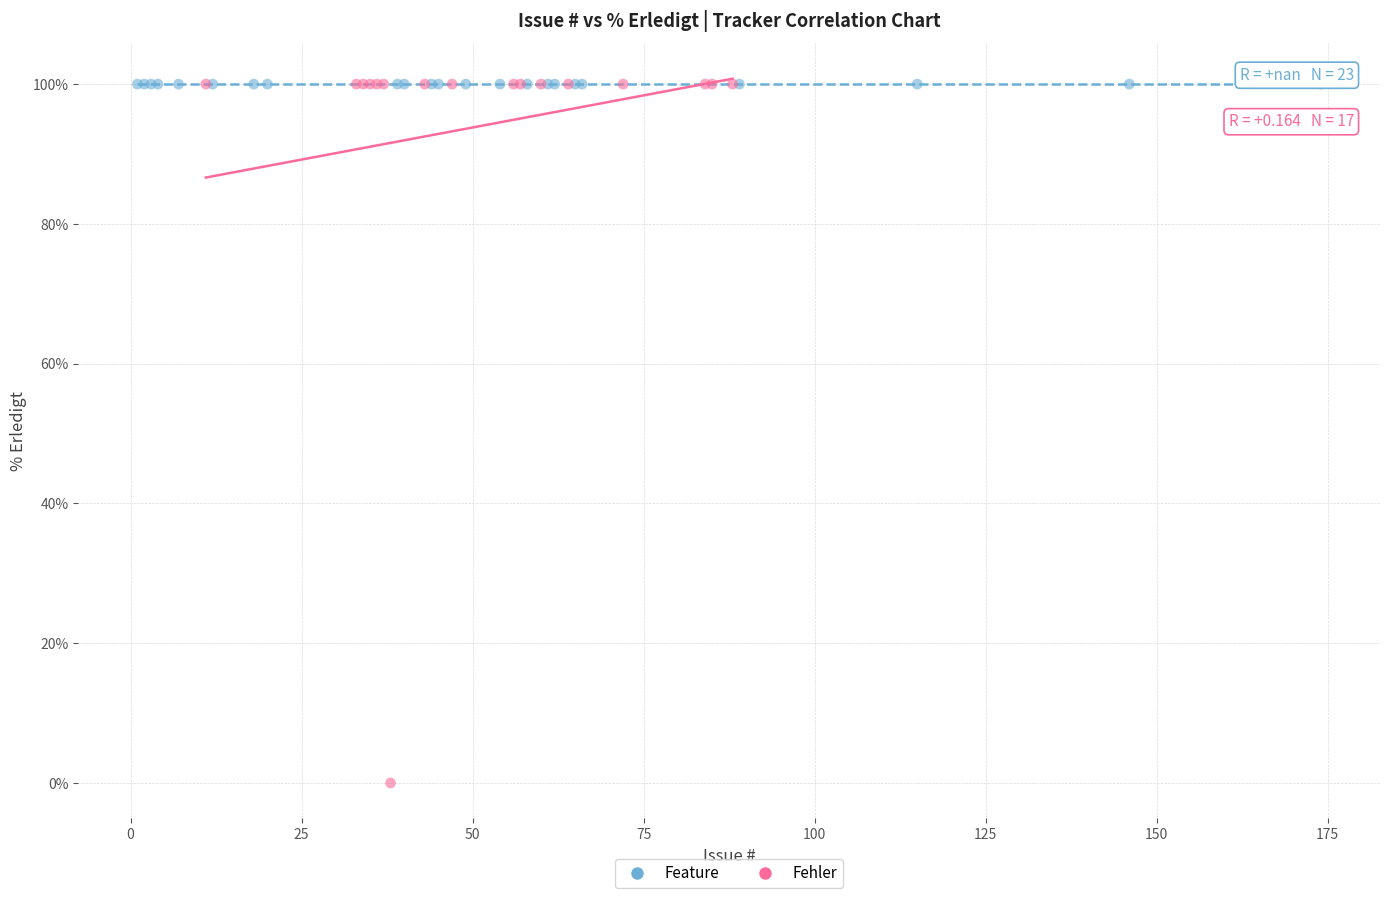

What are all the series names shown in the legend?

Feature, Fehler